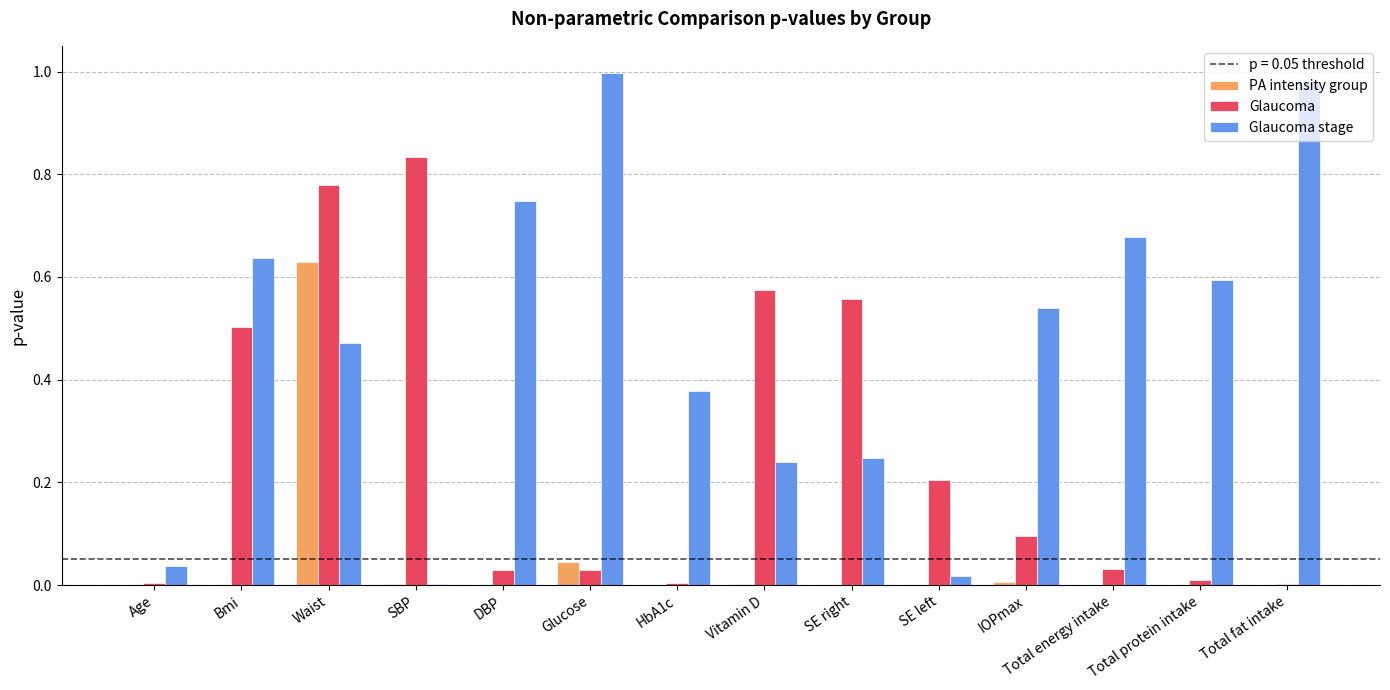

Which series changed the most between Waist and IOPmax?

Glaucoma